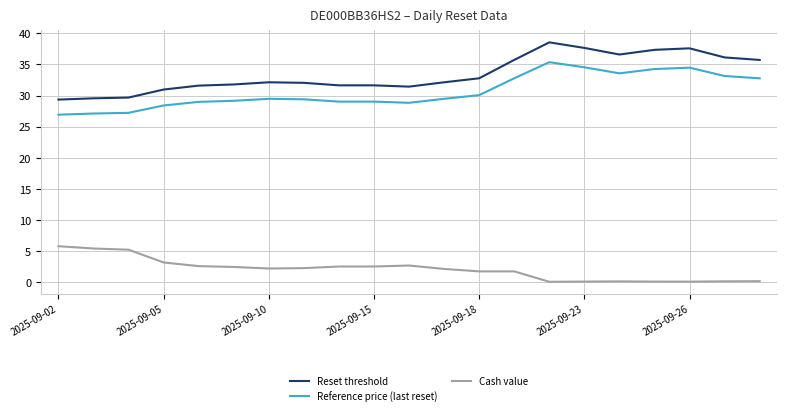

What is the smallest value displayed?

0.1